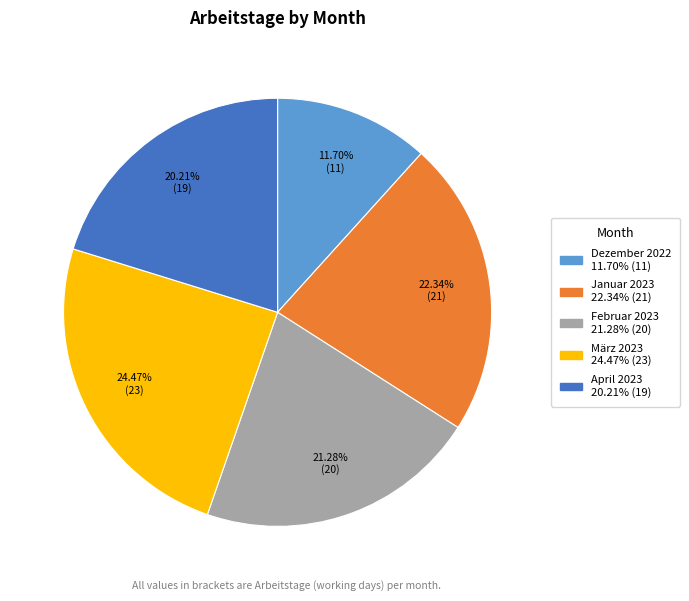

Which category has the biggest portion of the pie?

März 2023